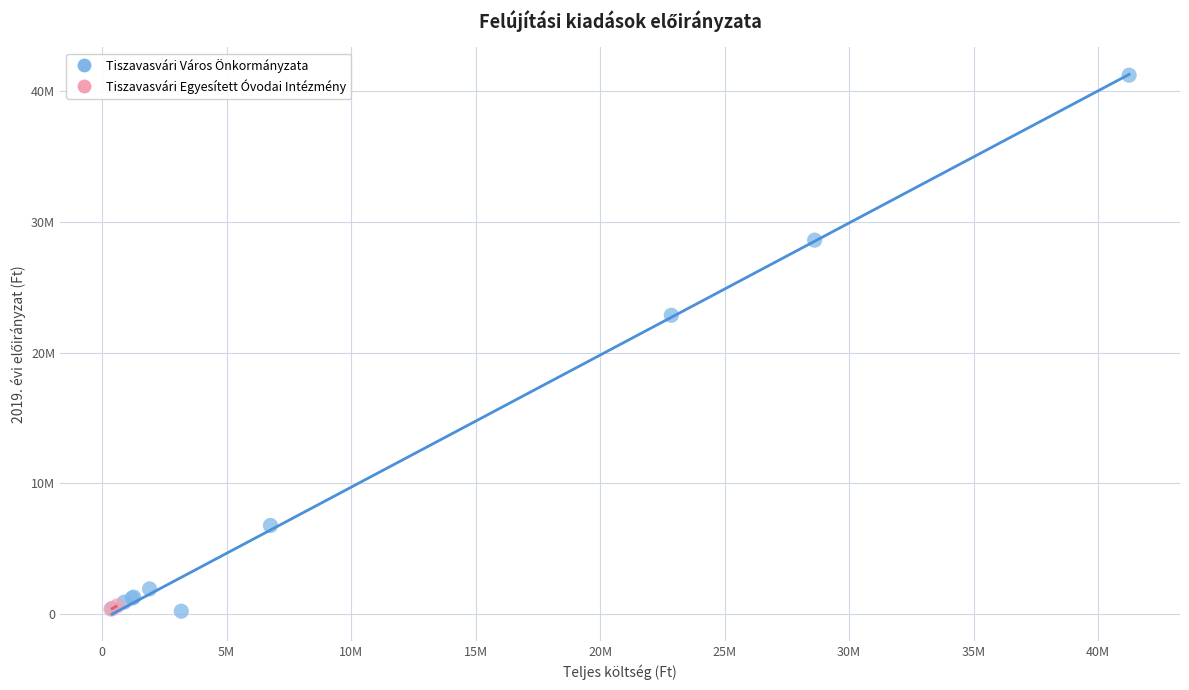

Which series reaches the maximum Y coordinate?

Tiszavasvári Város Önkormányzata